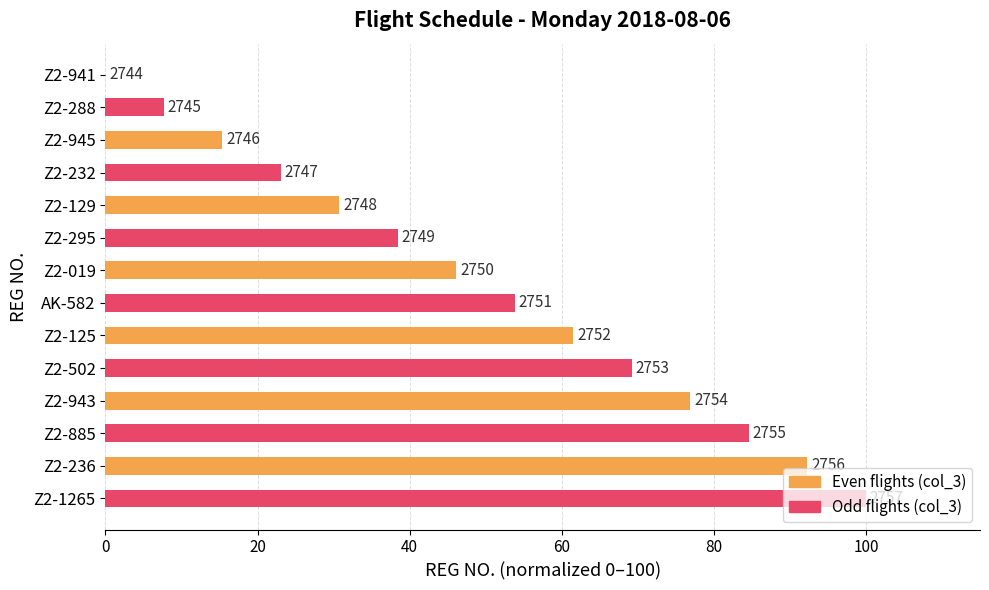

Are the bars horizontal?

Yes